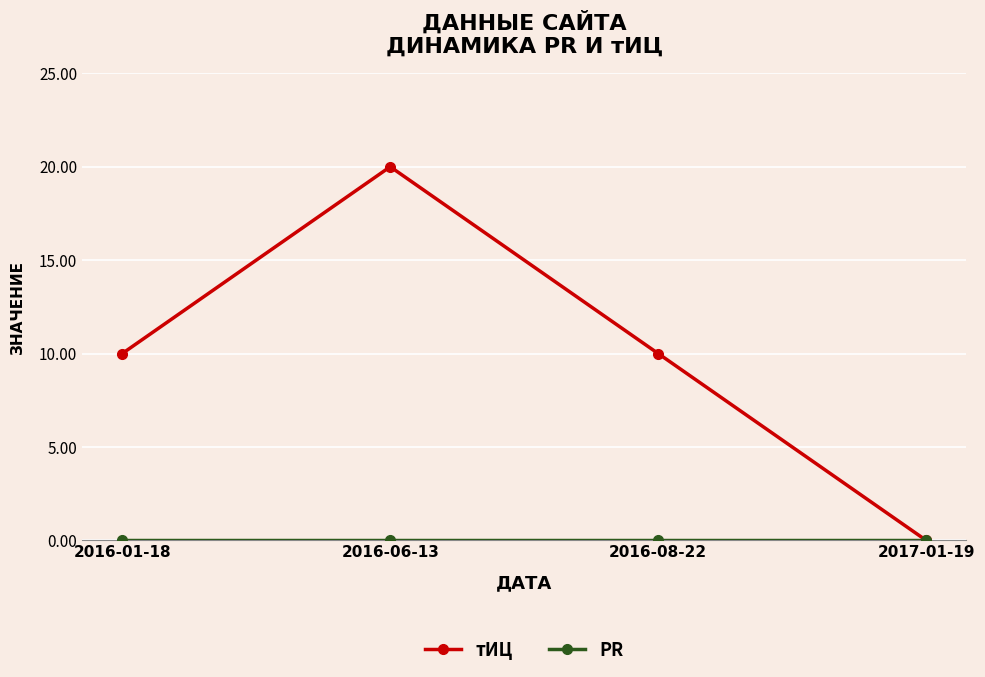

What position from the right is 2016-06-13?

3